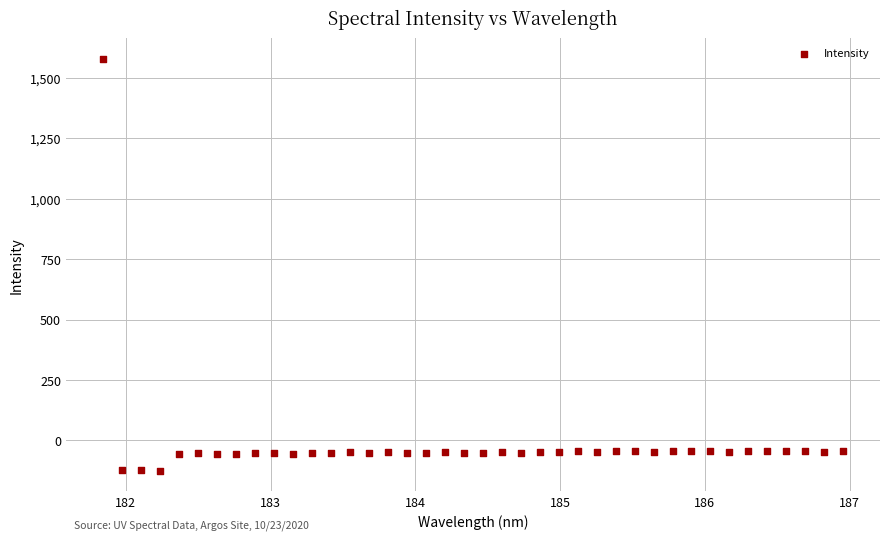

What is the range of Y values (max minus min)?

1704.5